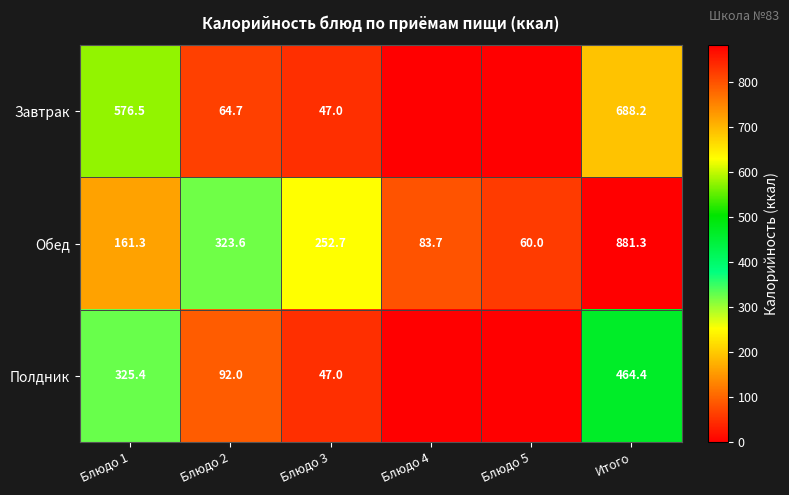

At which label does Обед reach its minimum?

Блюдо 5